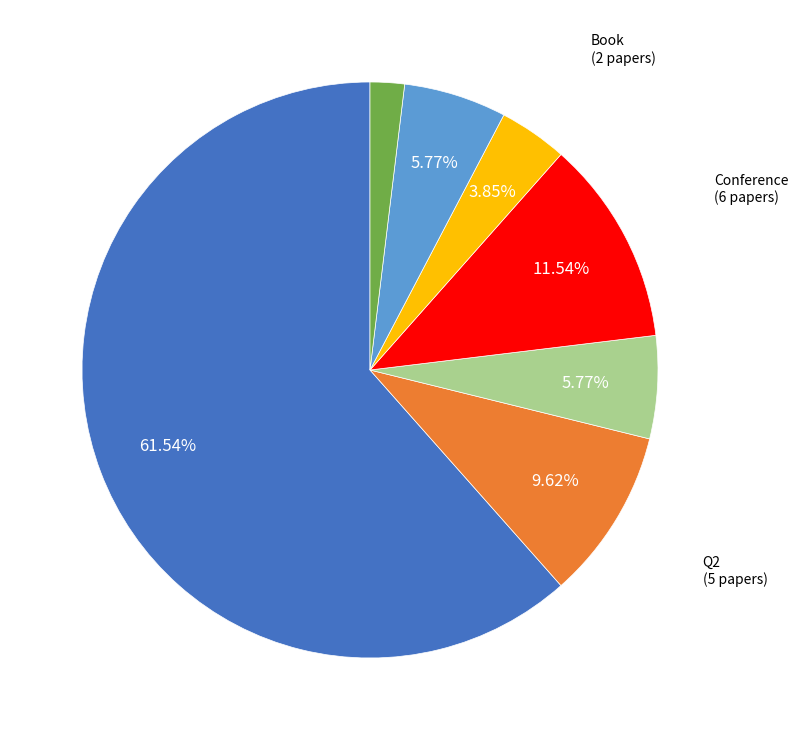

Is there a majority slice in this chart?

Yes